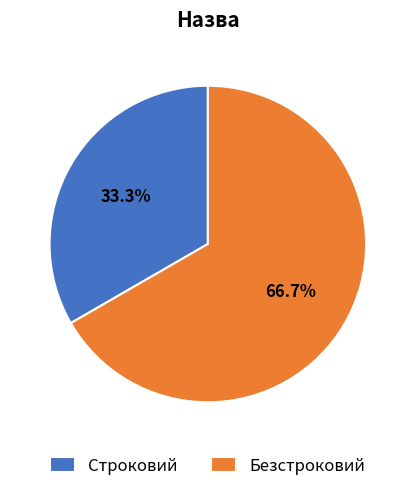

To the nearest percent, what is the difference between the largest and smallest slice percentages?

33%